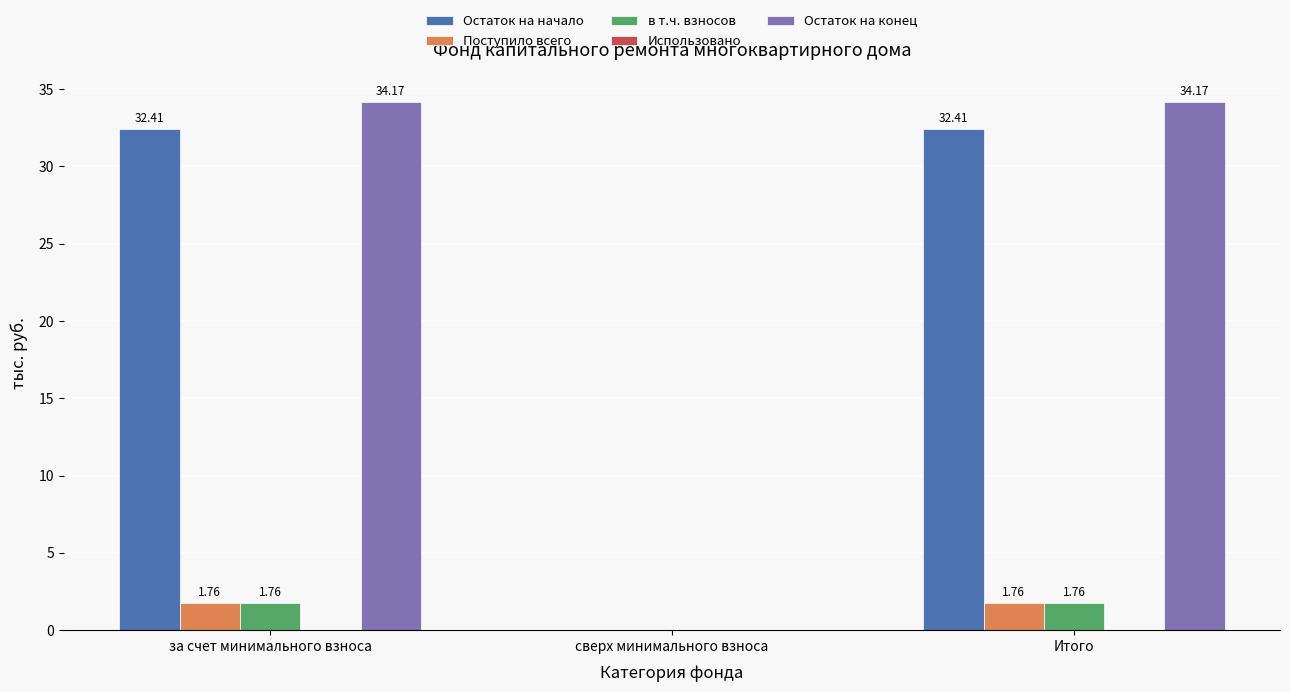

What is the sum of the Поступило всего values at Итого and за счет минимального взноса?

3.5